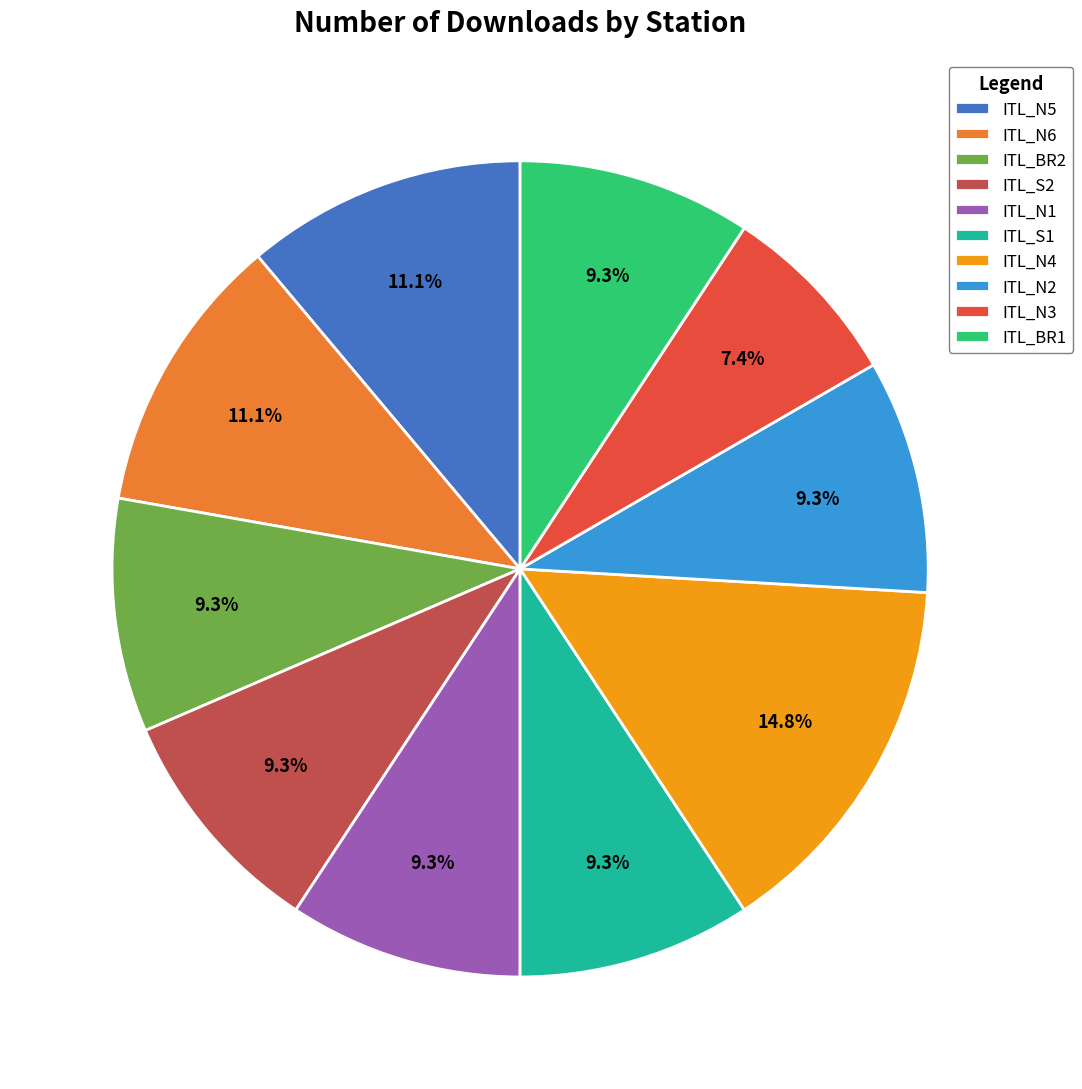

Is the sum of ITL_S2 and ITL_N4 greater than half?

No